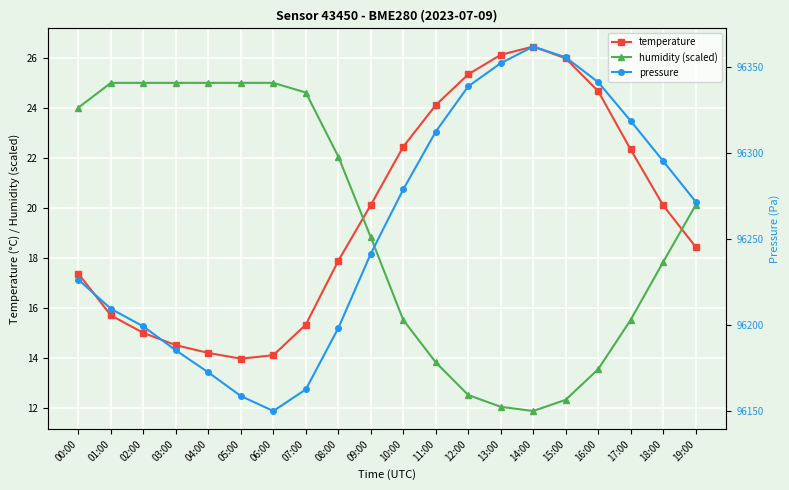

Is this an area chart (filled region under the line)?

No